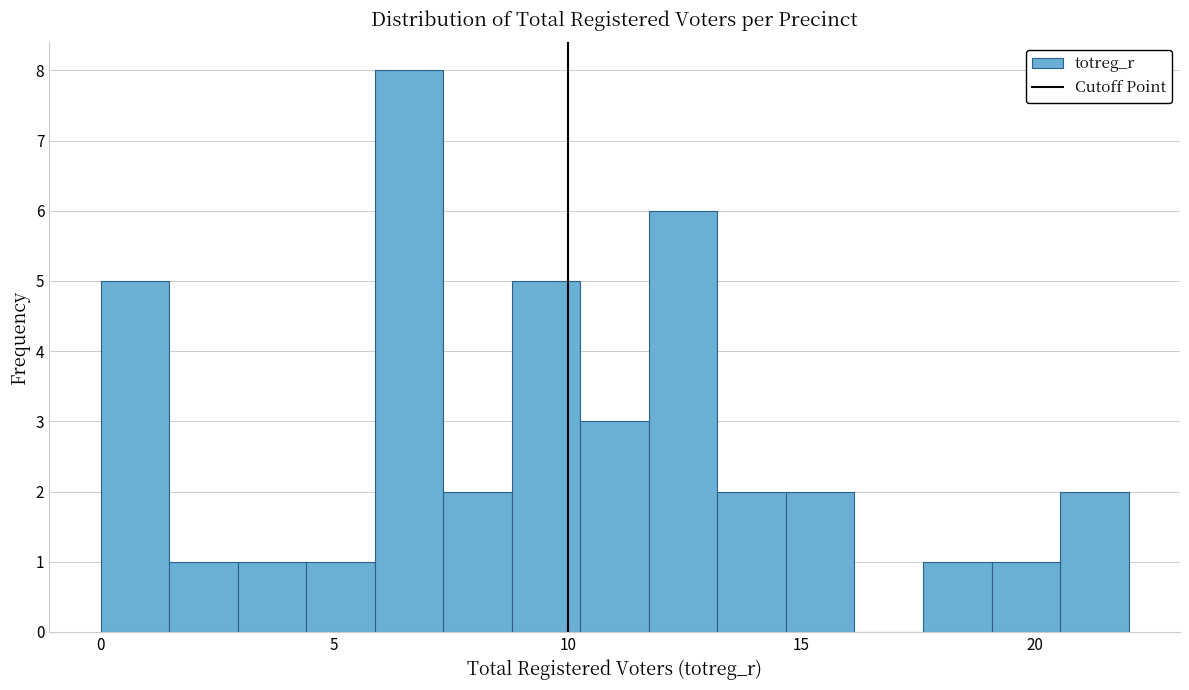

Read against the x-axis, roughly where is the centre of the tallest bar?

6.5